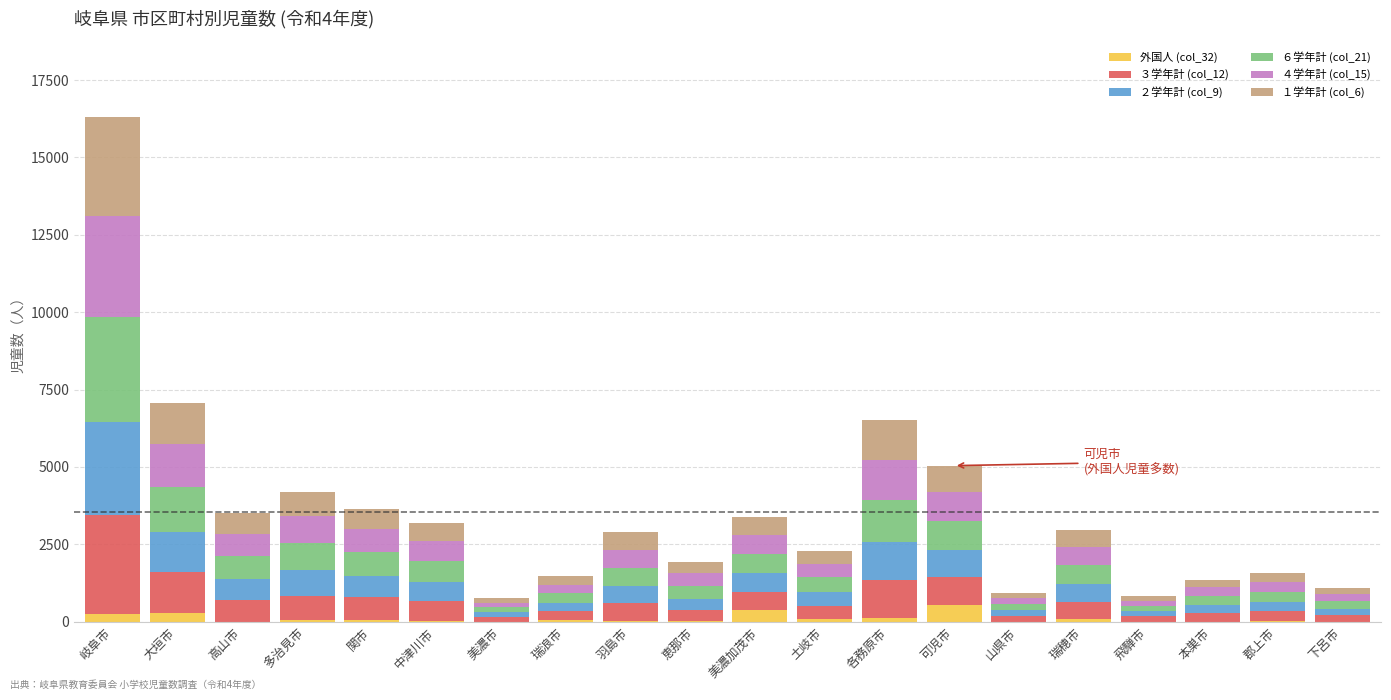

At which category is the sum across all series the highest?

岐阜市